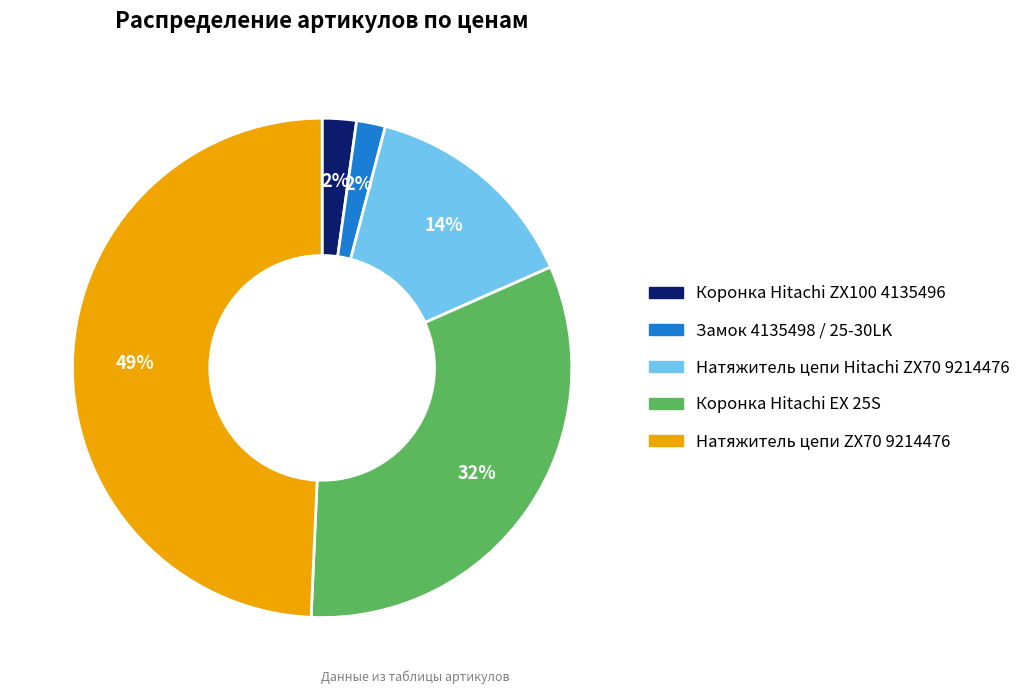

Do Натяжитель цепи Hitachi ZX70 9214476 and Коронка Hitachi ZX100 4135496 together represent more than half of the pie?

No